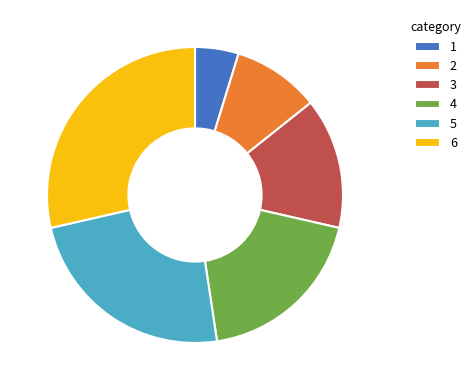

Rank the categories by value from lowest to highest.

1, 2, 3, 4, 5, 6